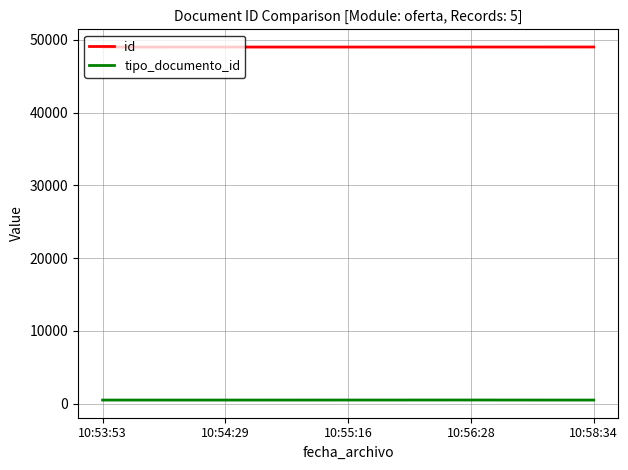

What is the average value of the id series?

49010